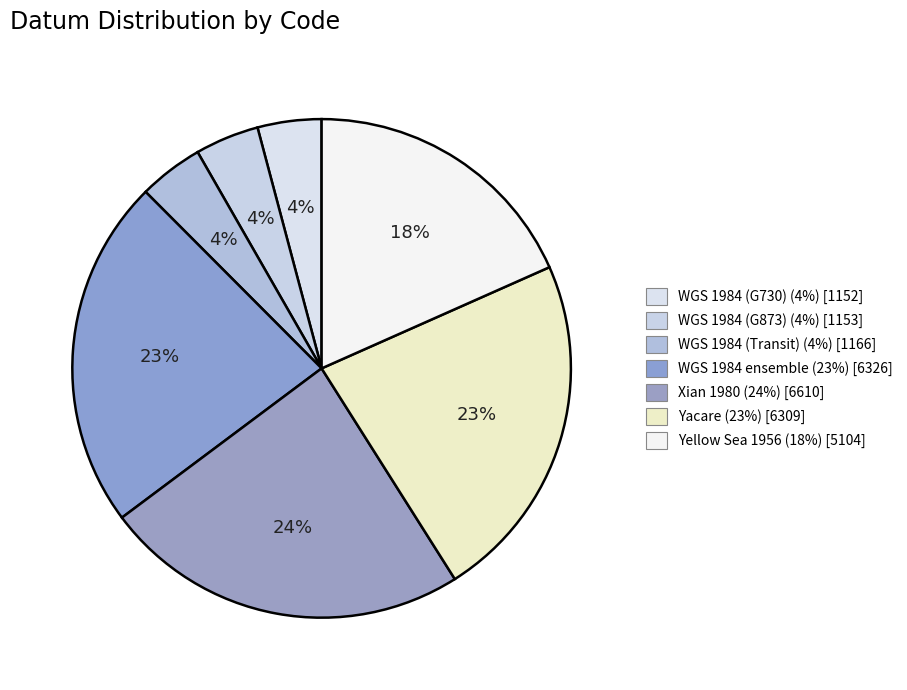

To the nearest percent, what portion does Yacare represent?

23%